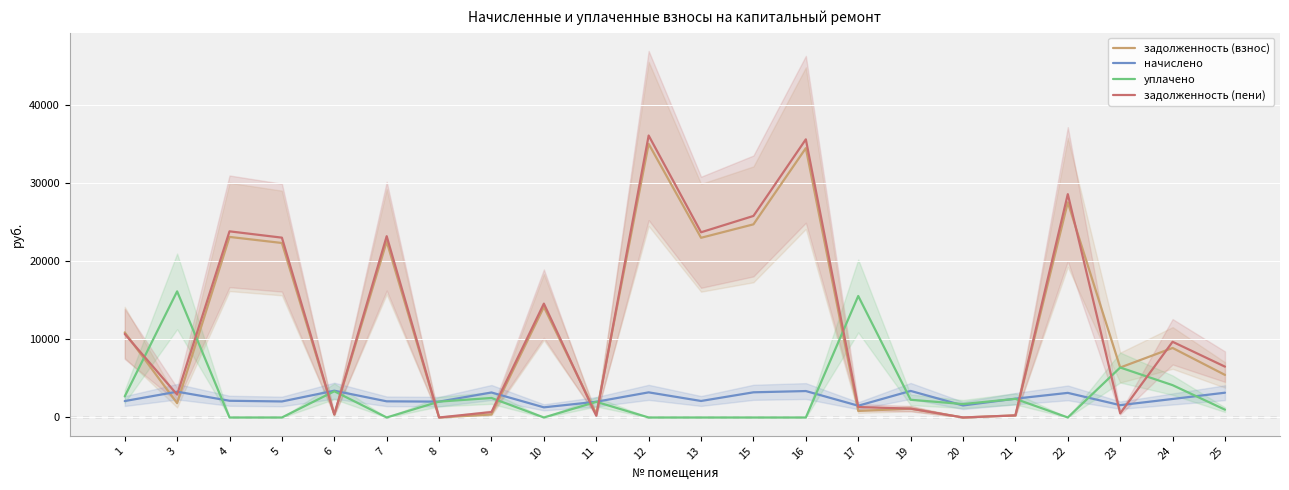

True or false: начислено has a value of 5238.9 at 22.

False